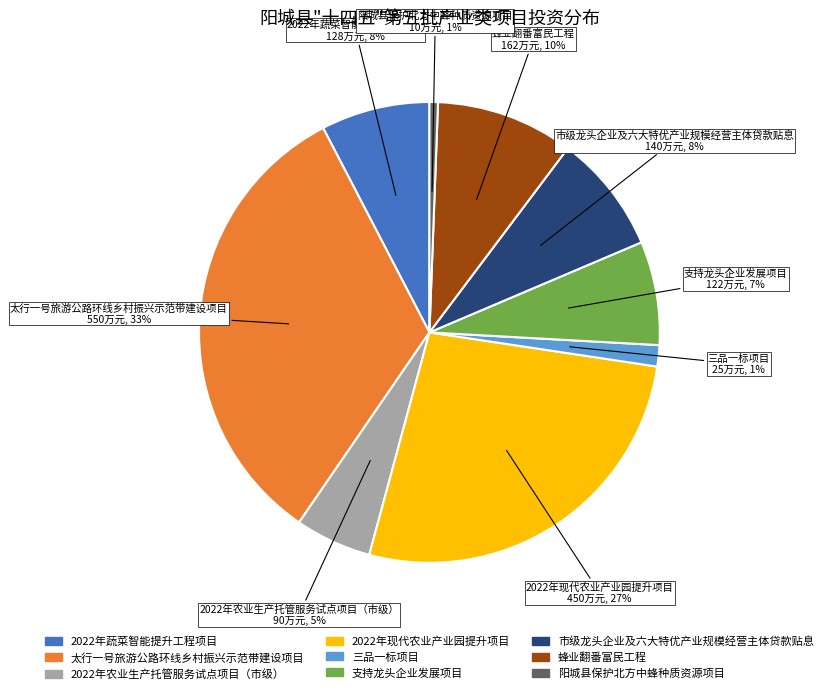

Which has a higher value, 2022年现代农业产业园提升项目 or 蜂业翻番富民工程?

2022年现代农业产业园提升项目